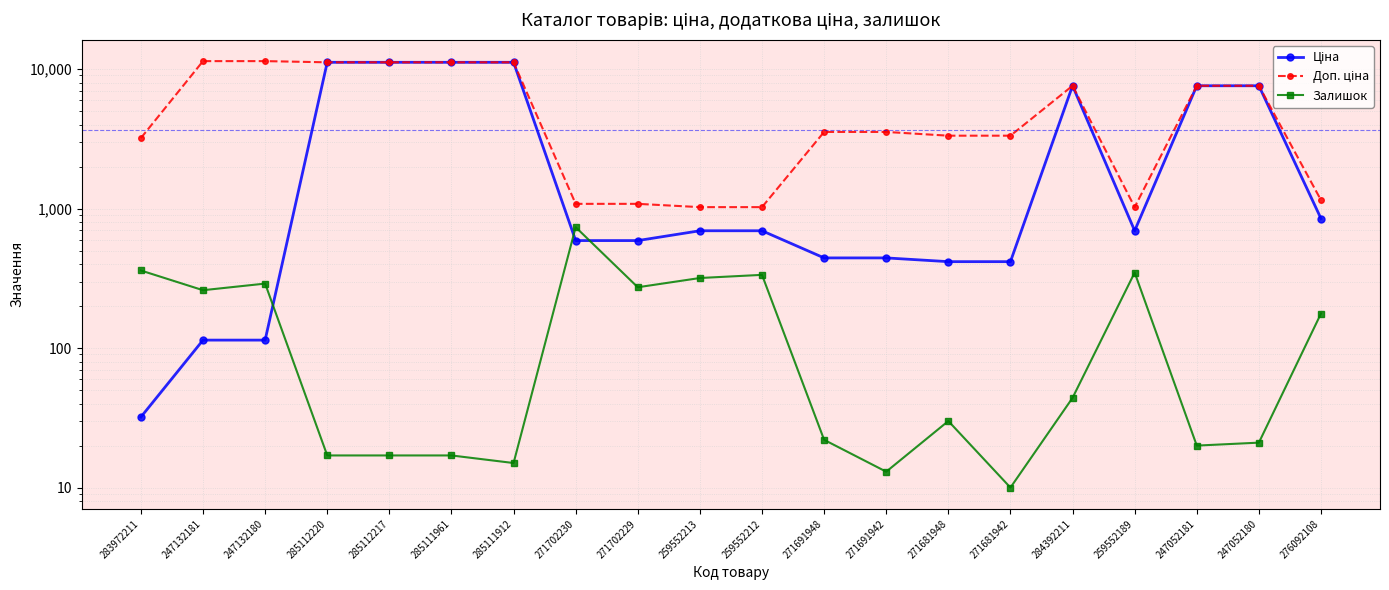

Which series has the largest total across all categories?

Доп. ціна